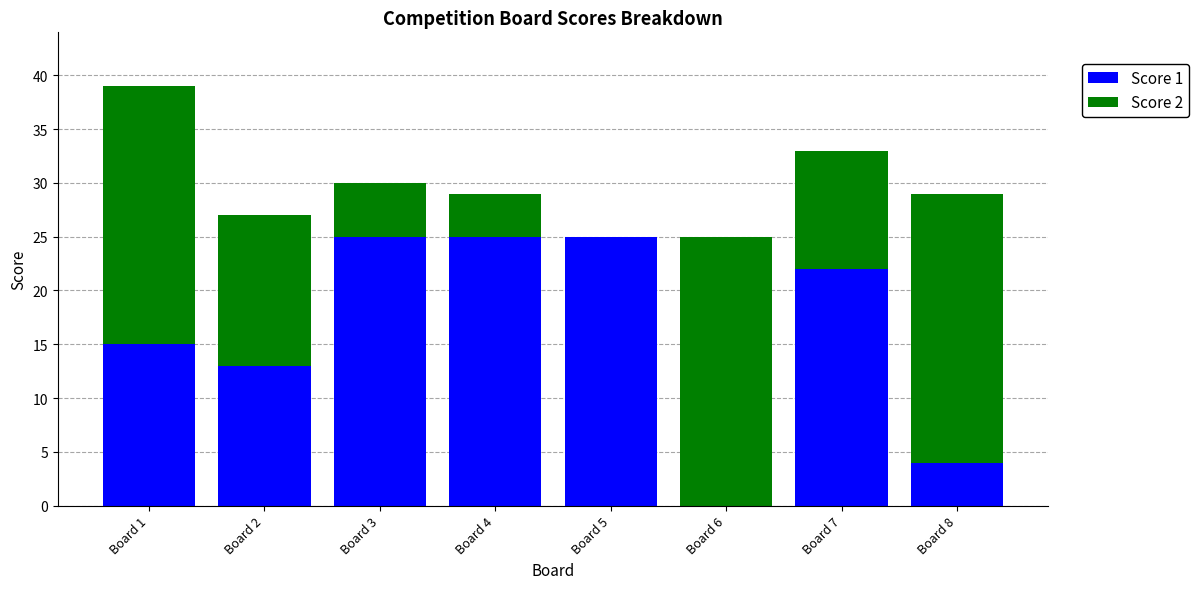

What is the highest value of the Score 1 series?

25